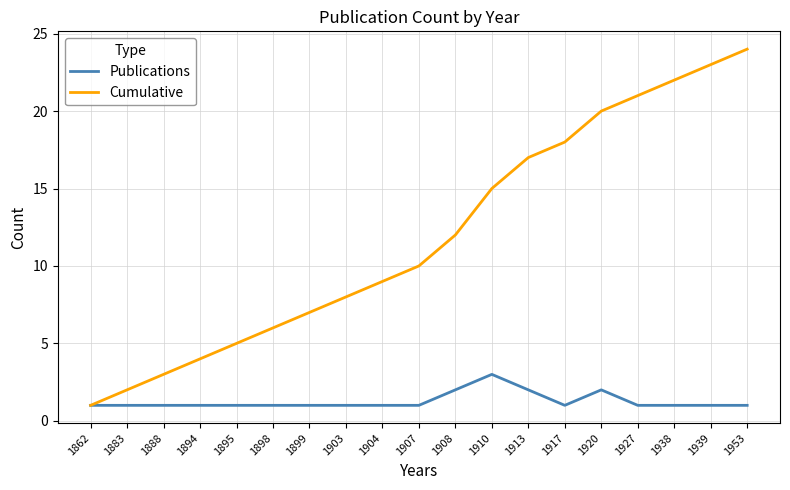

Which category has the lowest value in the Cumulative series?

1862